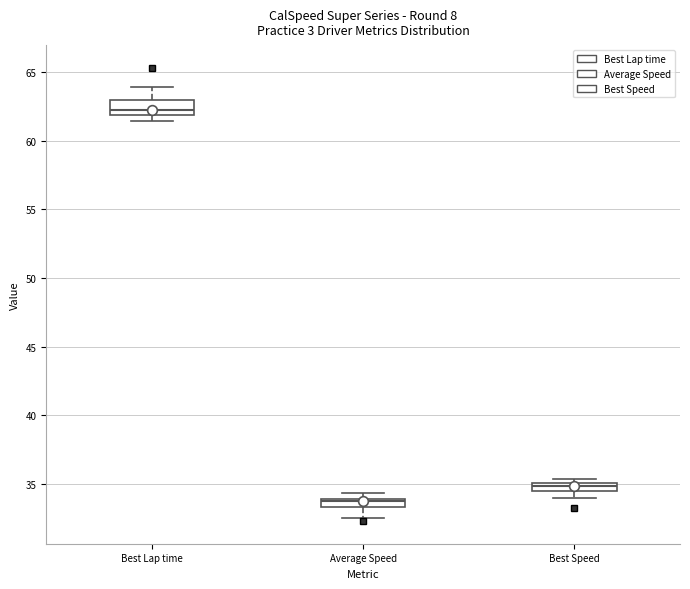

Where is the lower edge of the box for Best Lap time on the y-axis? The values are not printed on the chart, so give them approximately, as read against the axis.

62.0